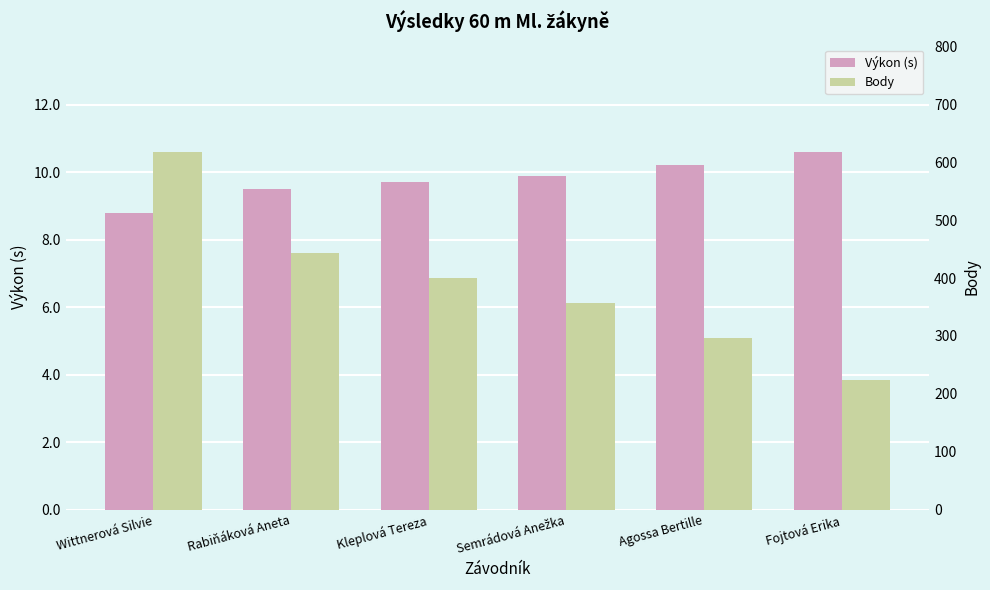

At which category is the sum across all series the highest?

Wittnerová Silvie